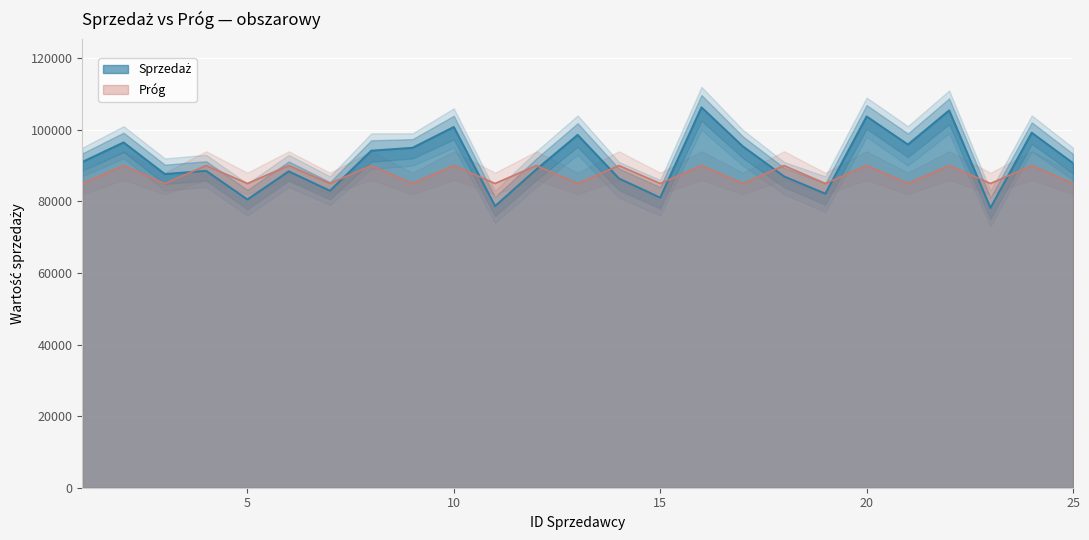

Count the Próg values in the range 85000 to 90000.

25